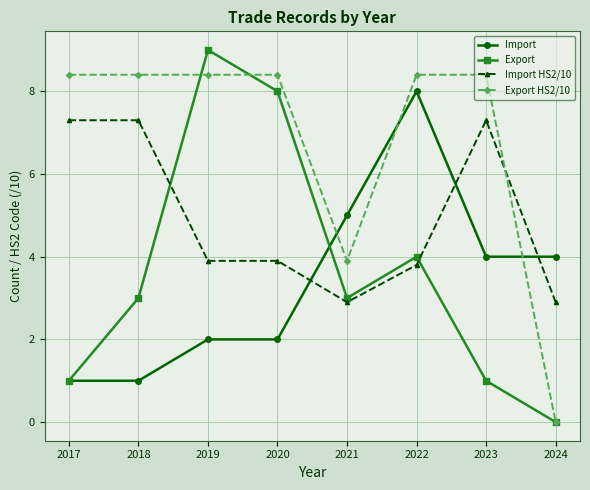

True or false: Export has a value of 0.4 at 2023.

False